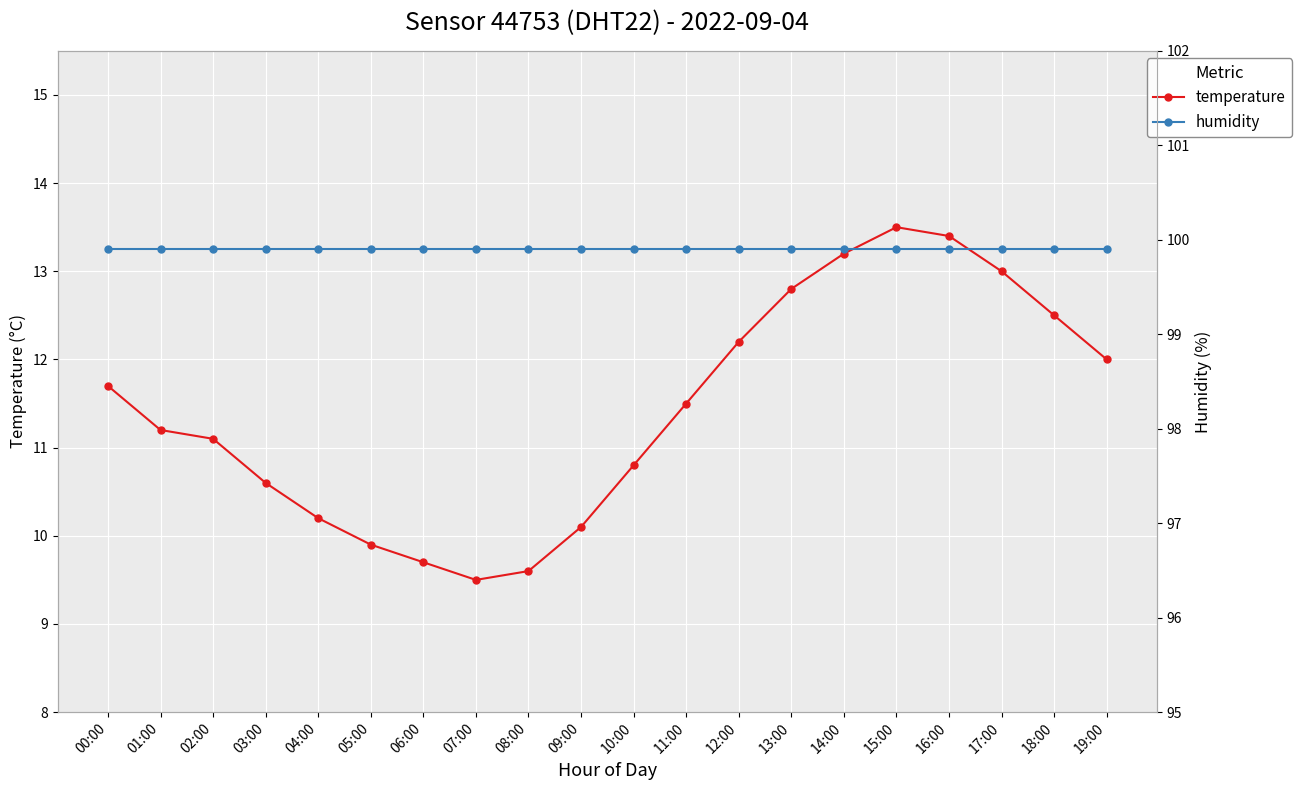

The value of humidity at 05:00 is 99.9. True or false?

True